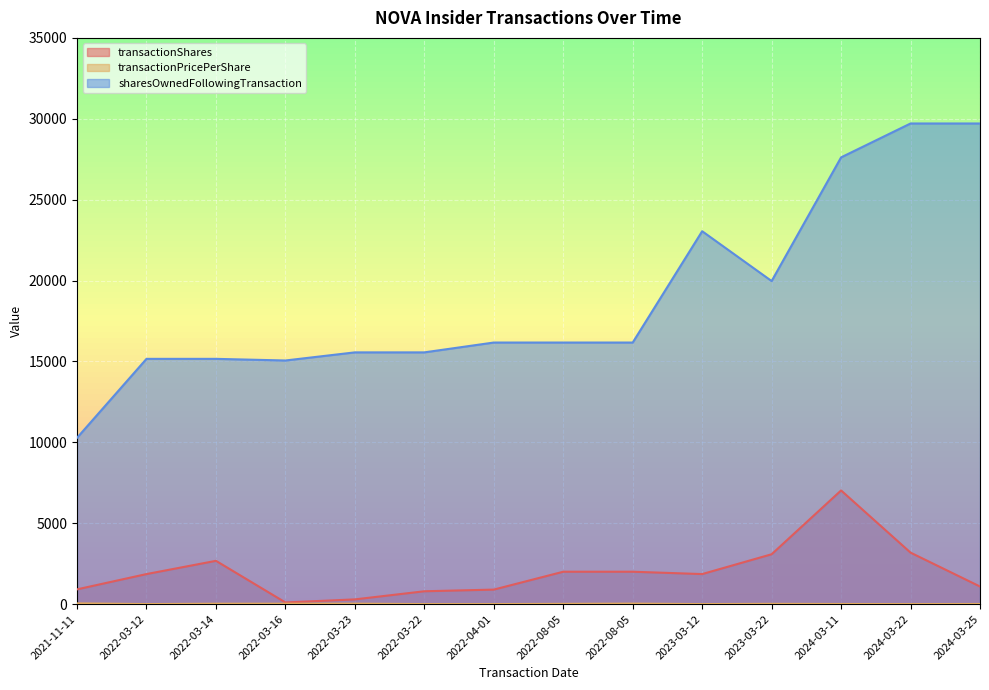

True or false: transactionPricePerShare has a value of 21.5 at 2023-03-12.

False